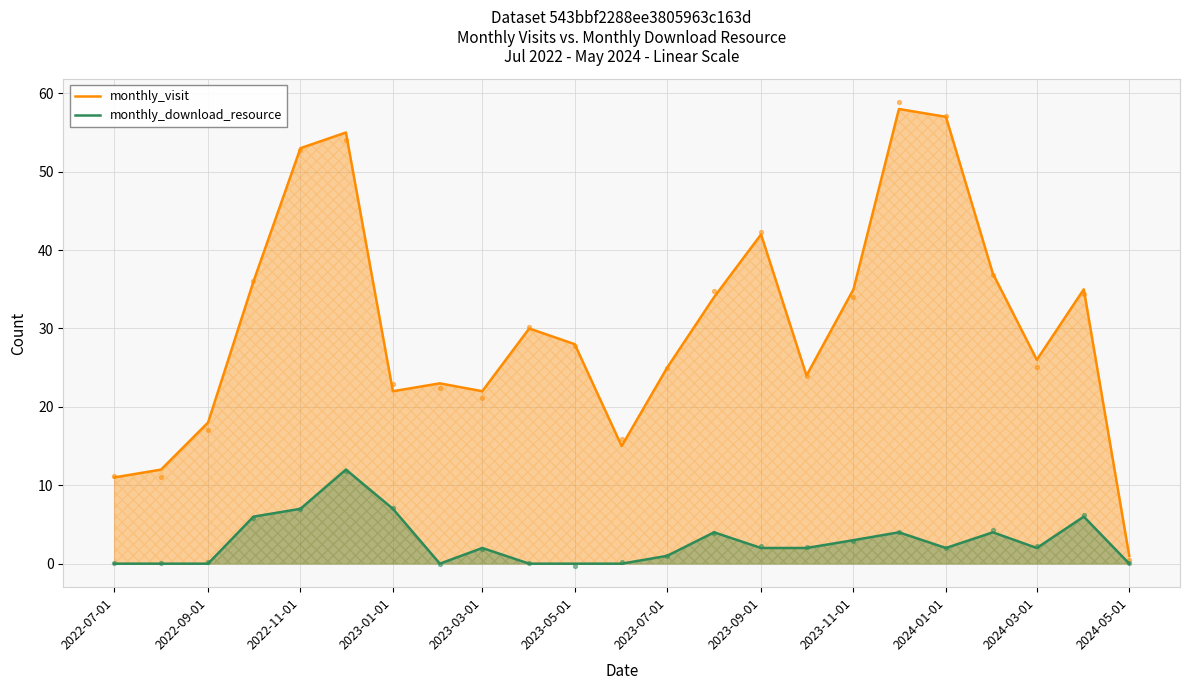

Which series reaches the minimum Y coordinate?

monthly_download_resource